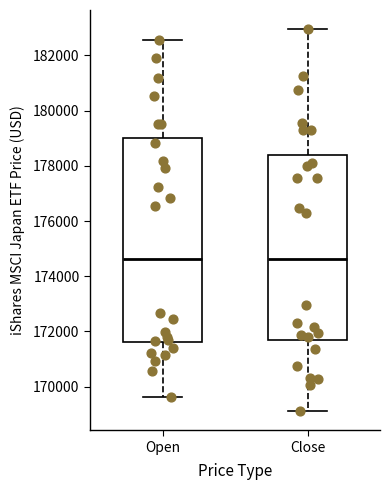

Comparing the boxes themselves (not the whiskers), which one is the tallest?

Open